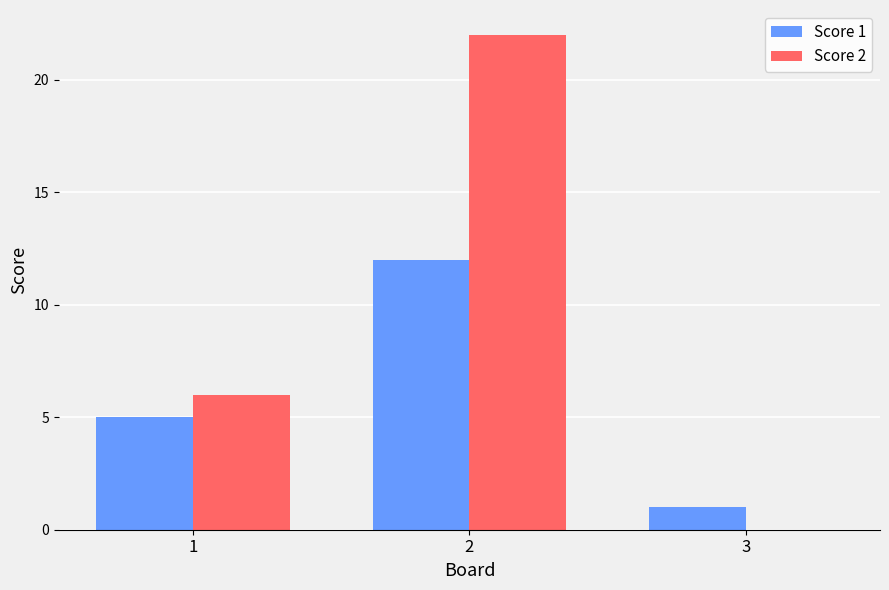

What is the difference between the Score 1 values at 2 and 3?

11